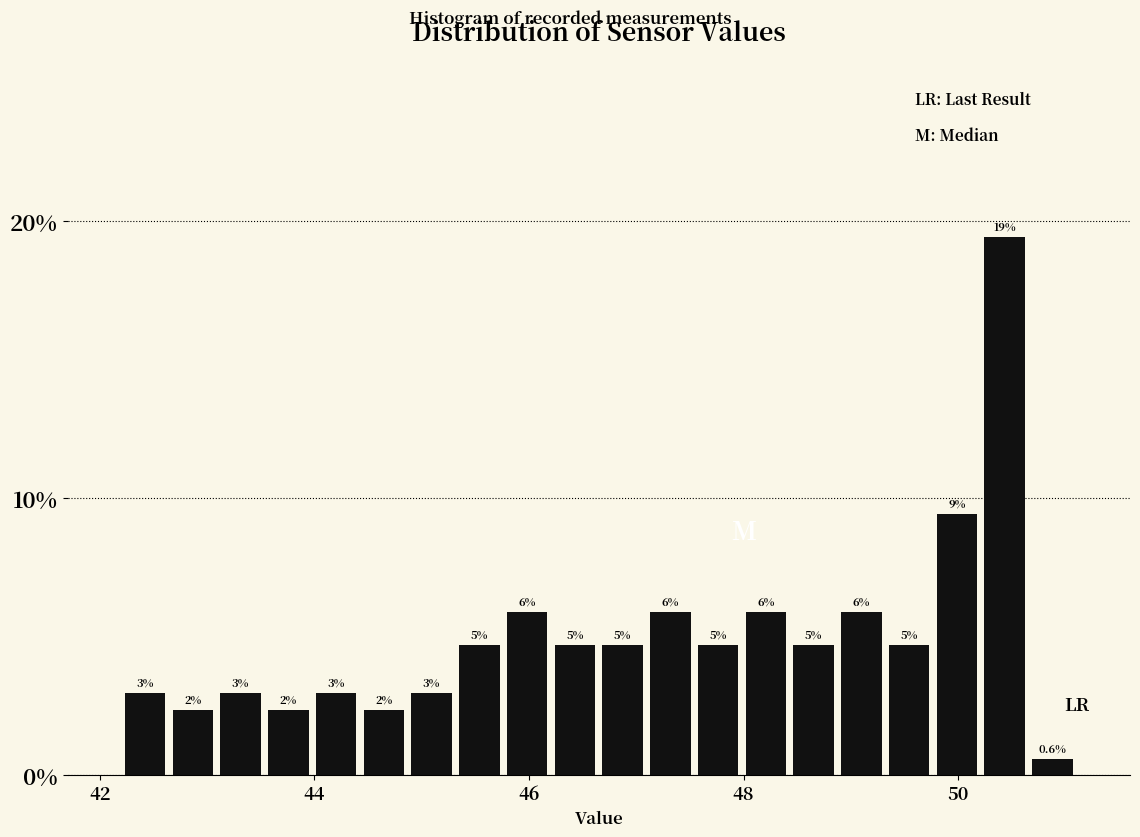

Read against the x-axis, roughly where is the centre of the tallest bar?

50.4